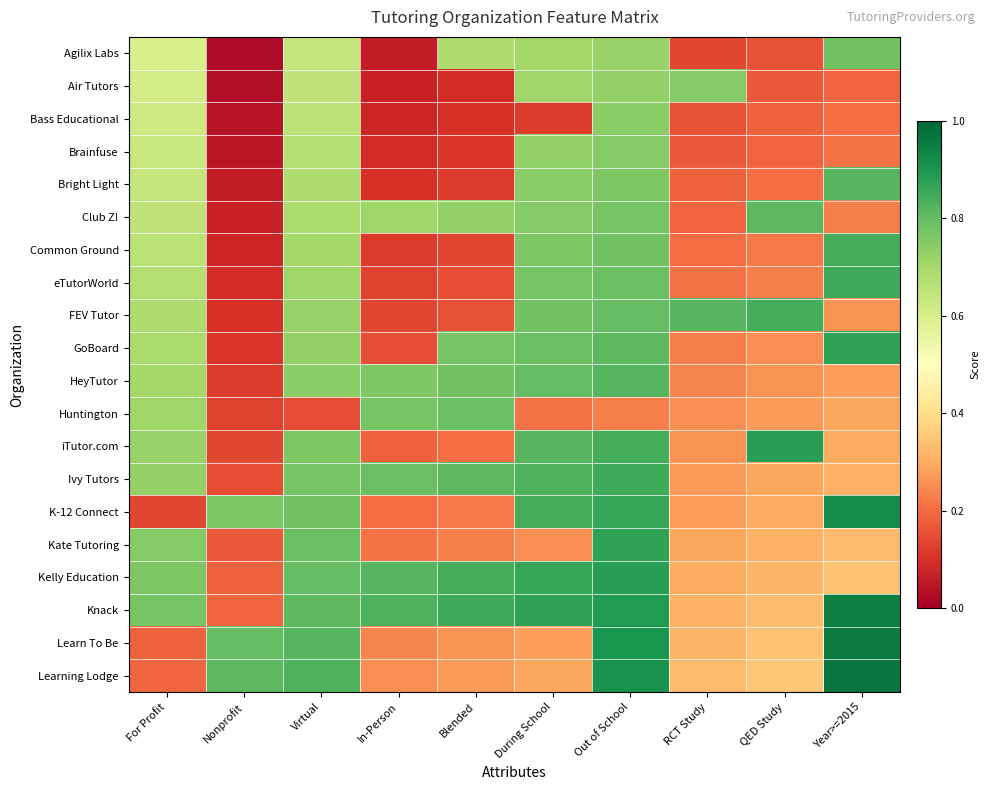

At During School, list the series in order from smallest to largest.

Bass Educational, Huntington, Kate Tutoring, Learn To Be, Learning Lodge, Agilix Labs, Air Tutors, Brainfuse, Bright Light, Club Z!, Common Ground, eTutorWorld, FEV Tutor, GoBoard, HeyTutor, iTutor.com, Ivy Tutors, K-12 Connect, Kelly Education, Knack